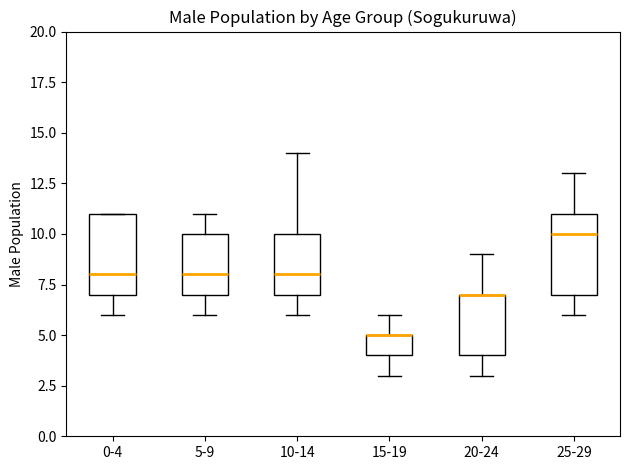

Reading left to right, transcribe this box plot: for each box, give where its median line is, the range the box spans, and where its two whiskers end, as read against the y-axis. The values are not printed on the chart, so give them approximately, as read against the axis.

0-4: median 8, box 7 to 11, whiskers 6 to 11
5-9: median 8, box 7 to 10, whiskers 6 to 11
10-14: median 8, box 7 to 10, whiskers 6 to 14
15-19: median 5 (drawn on the box's upper edge), box 4 to 5, whiskers 3 to 6
20-24: median 7 (drawn on the box's upper edge), box 4 to 7, whiskers 3 to 9
25-29: median 10, box 7 to 11, whiskers 6 to 13